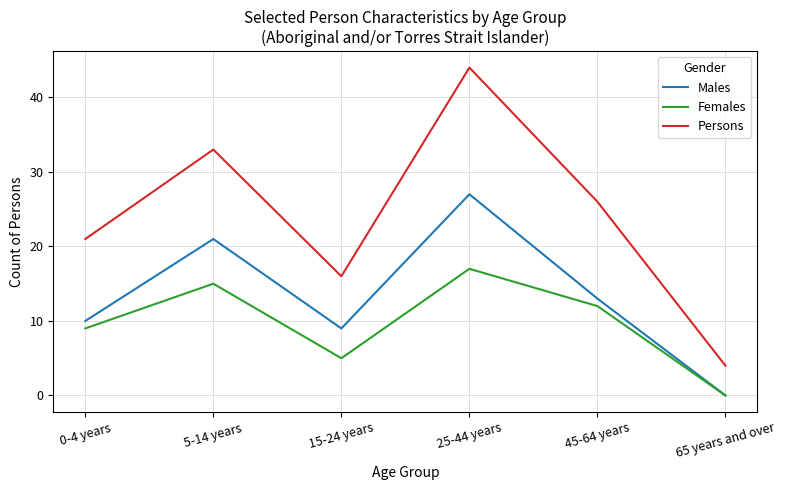

Which series has the widest spread of values?

Persons